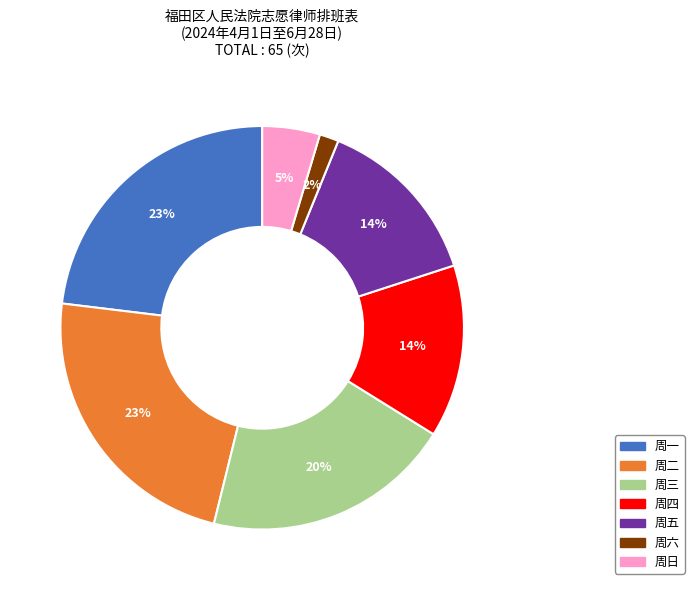

Between 周六 and 周日, which is larger?

周日